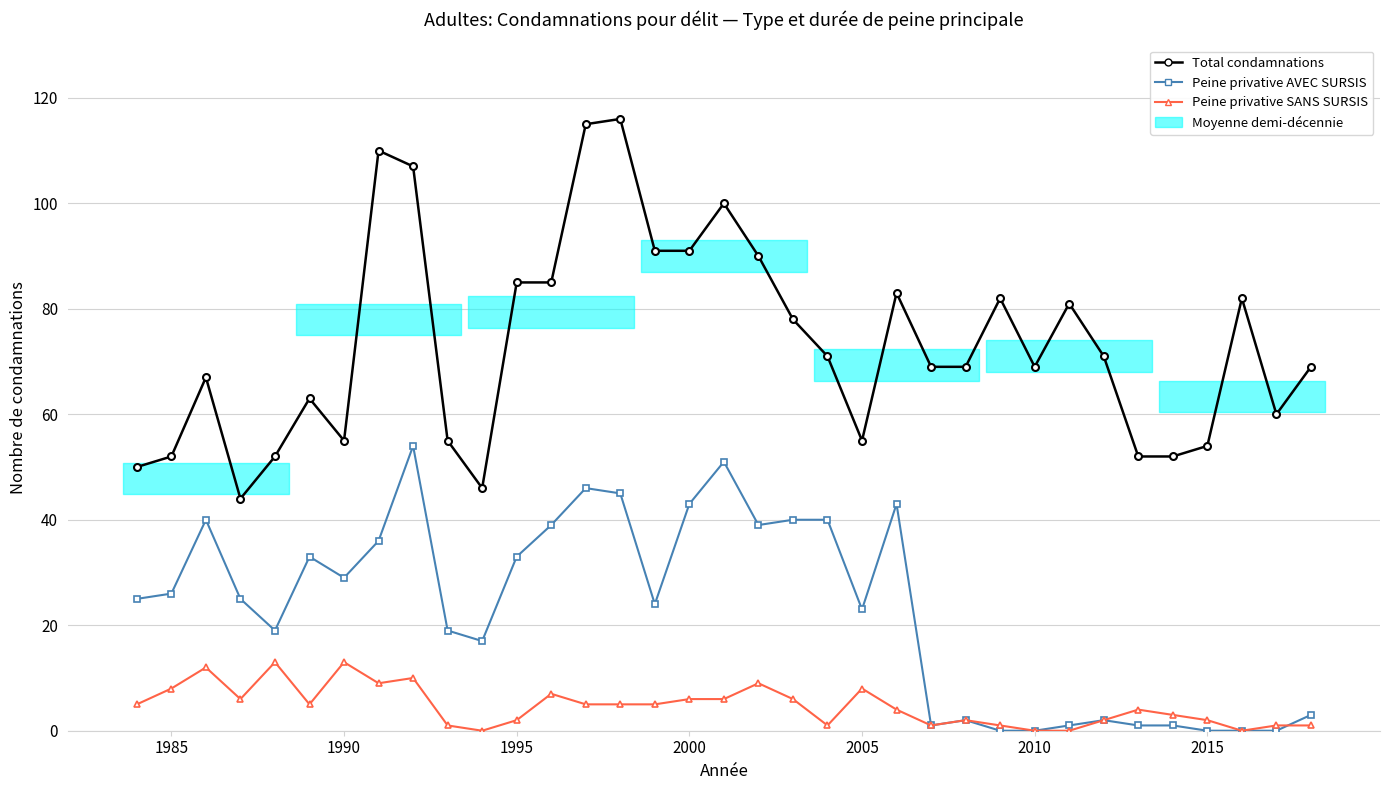

What is the average value of the Peine privative SANS SURSIS series?

5